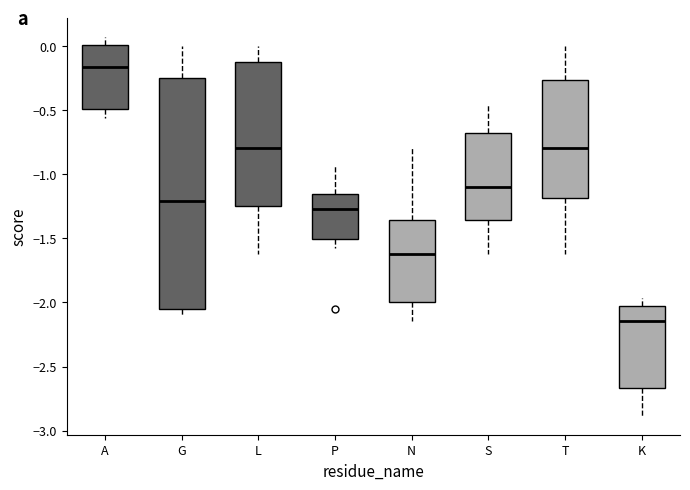

Which box has the lowest median line?

K